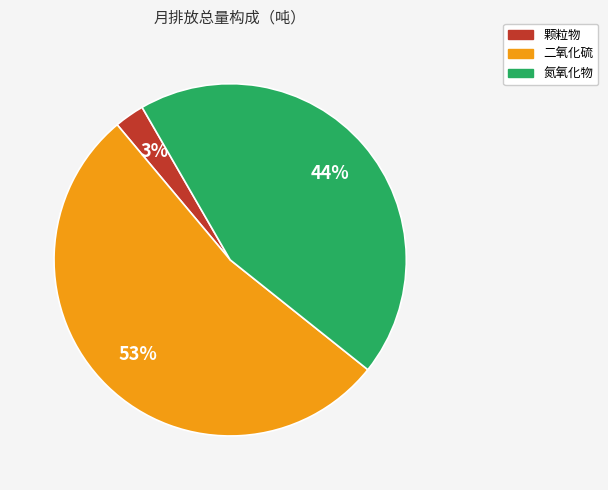

Do 二氧化硫 and 氮氧化物 together represent more than half of the pie?

Yes